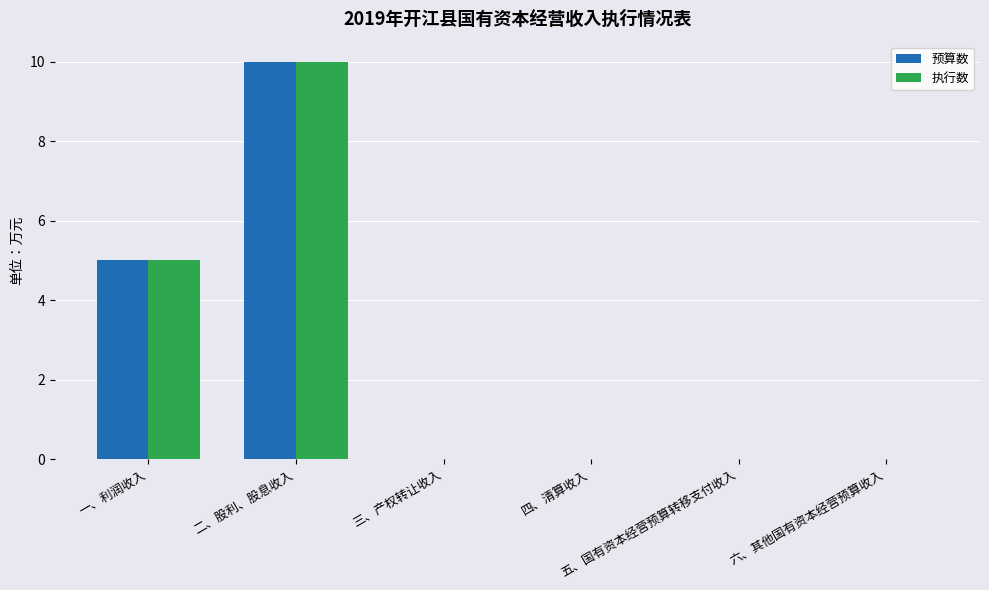

What is the difference between the 执行数 values at 一、利润收入 and 二、股利、股息收入?

5